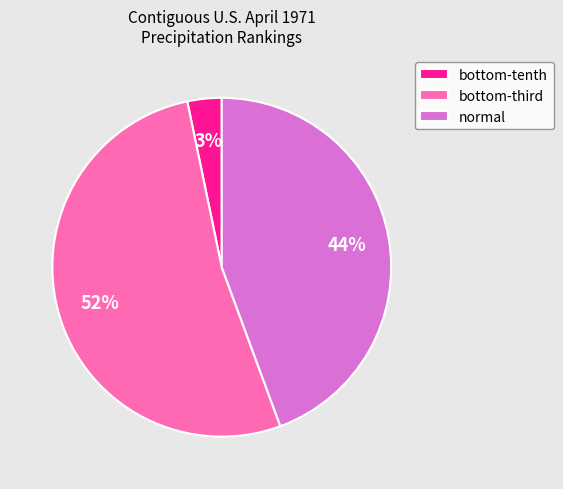

Rank the categories by value from lowest to highest.

bottom-tenth, normal, bottom-third